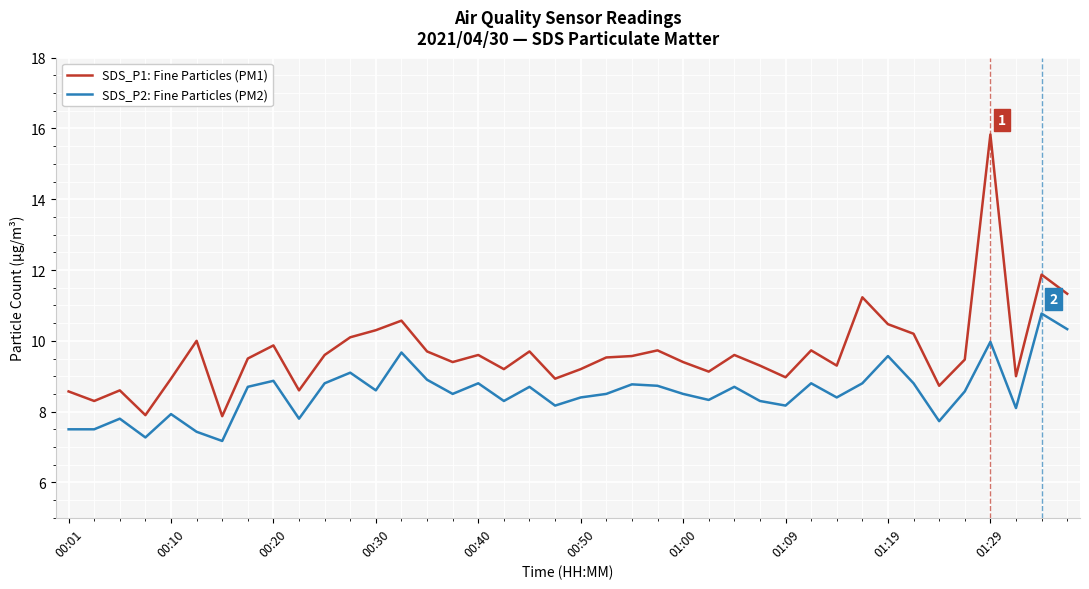

What is the difference between the maximum and minimum values in the SDS_P2: Fine Particles (PM2) series?

3.6